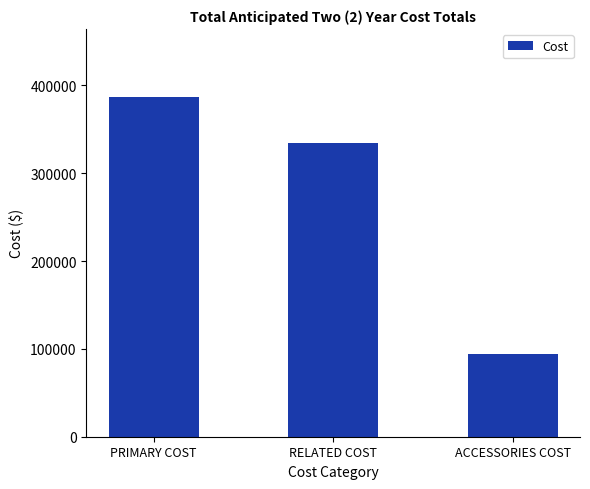

Read the value at PRIMARY COST.

386846.5